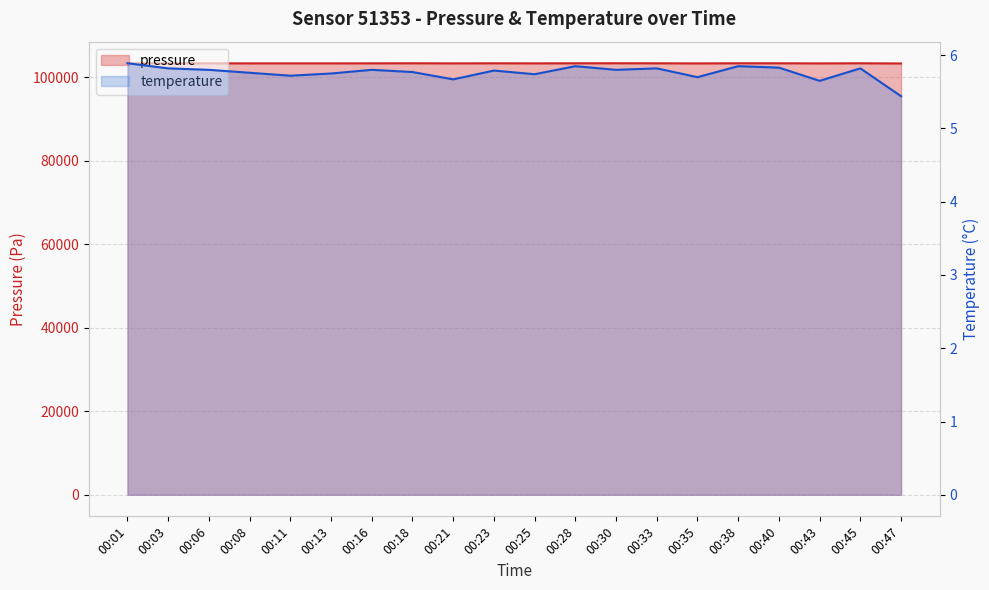

In pressure, how many points are higher than both neighbors (excluding endpoints)?

6